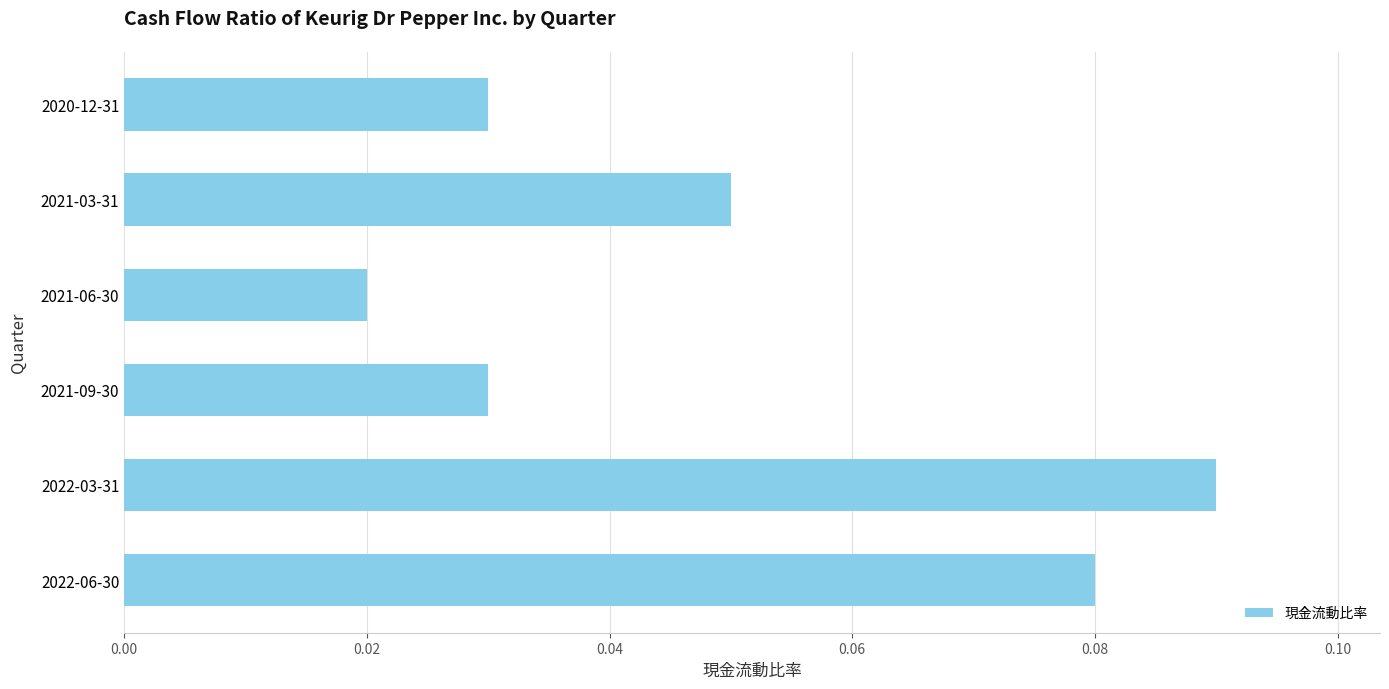

The value at 2022-03-31 is 0.0. True or false?

False